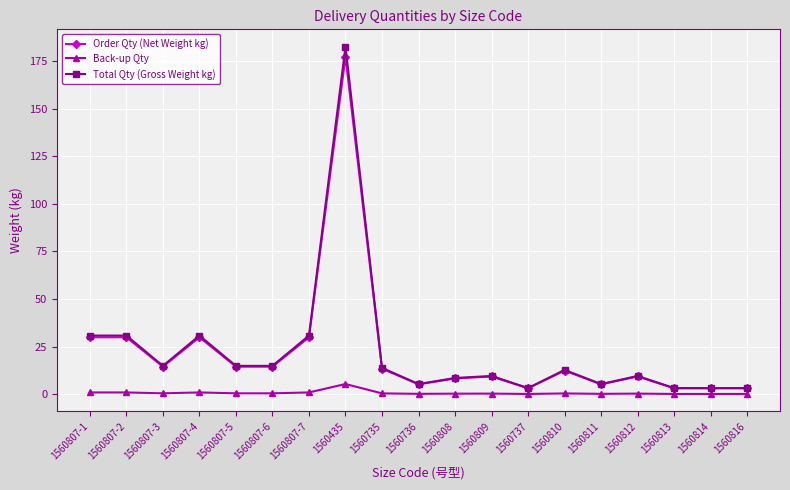

Which series has the widest spread of values?

Total Qty (Gross Weight kg)